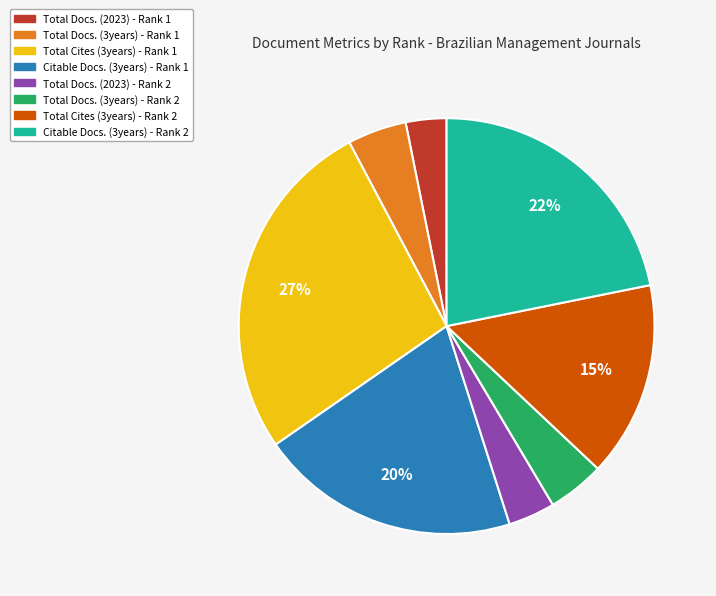

Is it true that Total Docs. (2023) - Rank 2 is 11% of the pie?

False